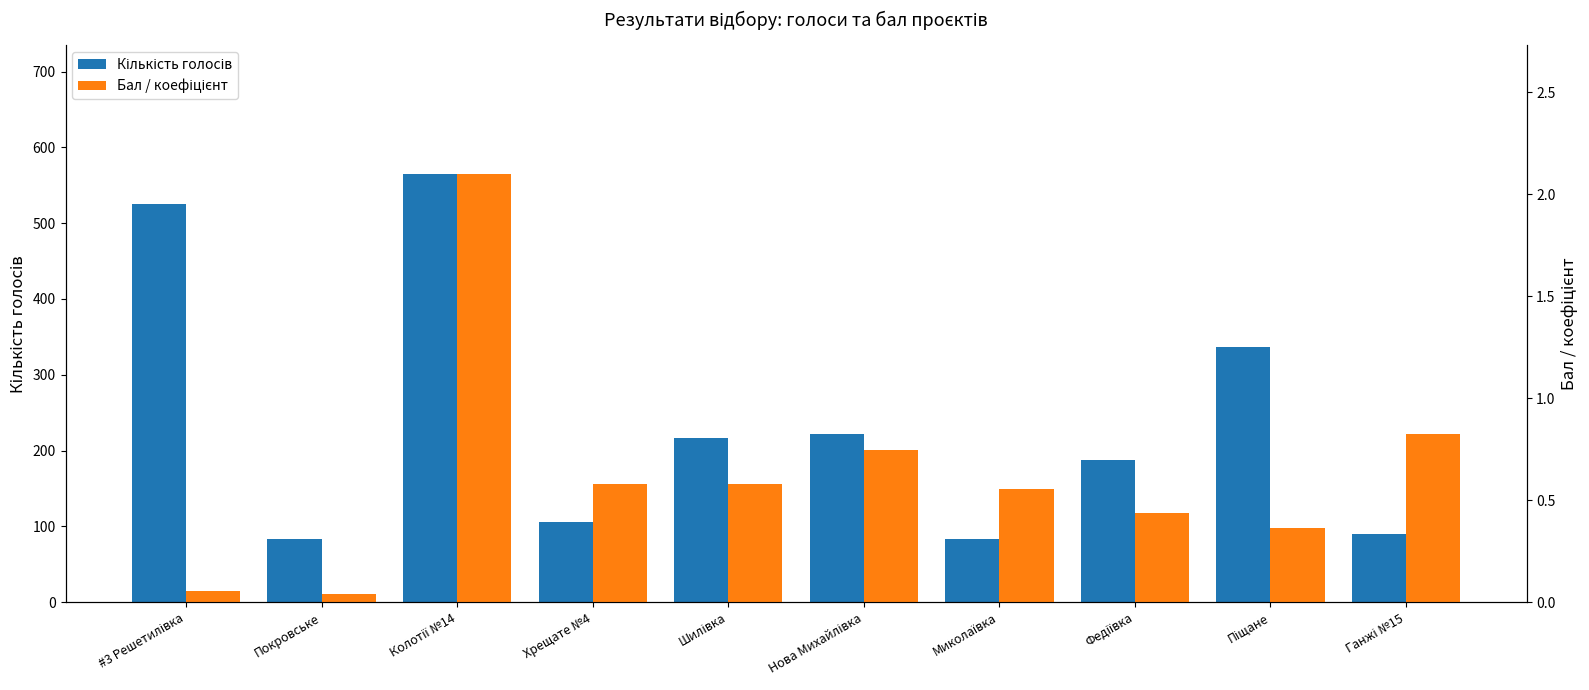

Reading left to right, transcribe all the data shown in this chart.

Кількість голосів: 525.0	84.0	565.0	106.0	217.0	222.0	84.0	188.0	337.0	90.0
Бал / коефіцієнт: 0.1	0.0	2.1	0.6	0.6	0.7	0.6	0.4	0.4	0.8